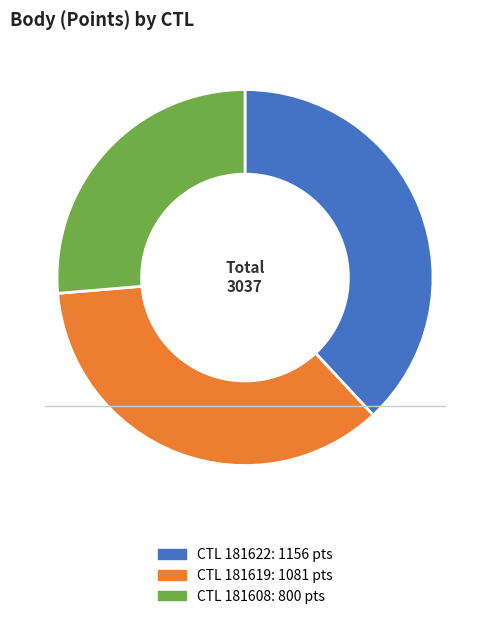

Is there a majority slice in this chart?

No